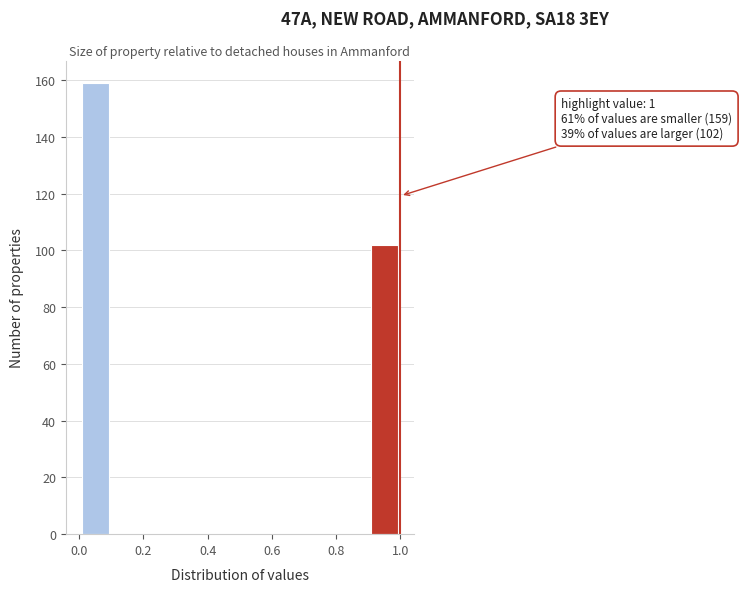

Which range on the x-axis has the tallest bar?

0.0 to 0.1